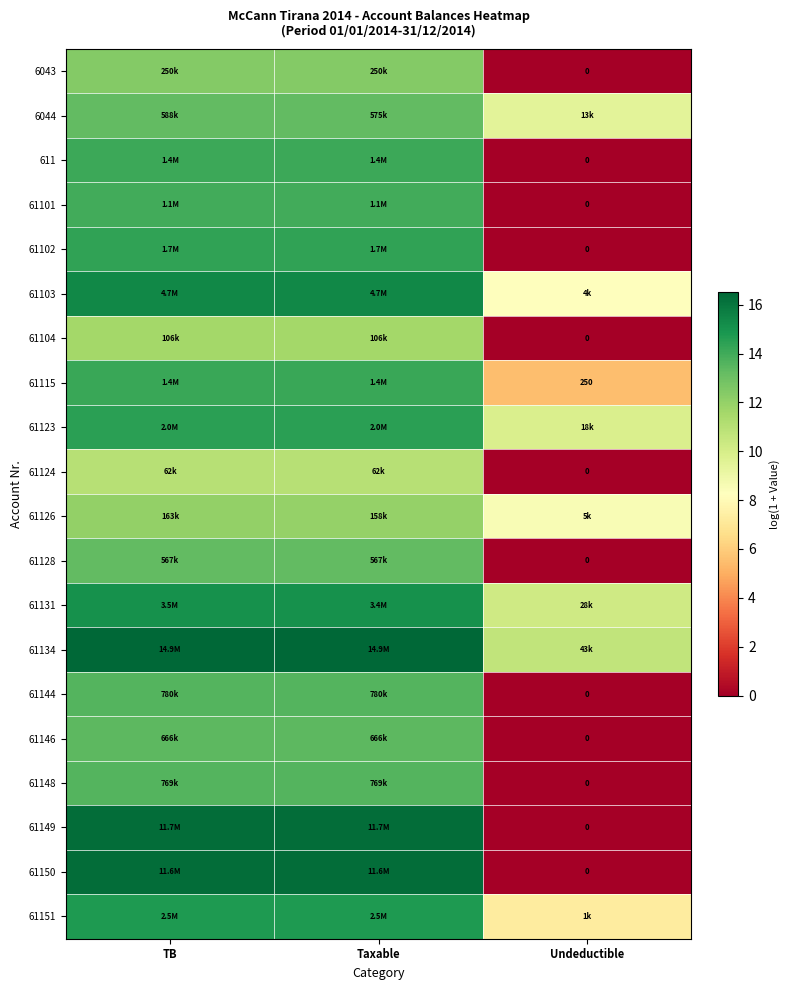

How many values in the 61115 series are below 14?

1